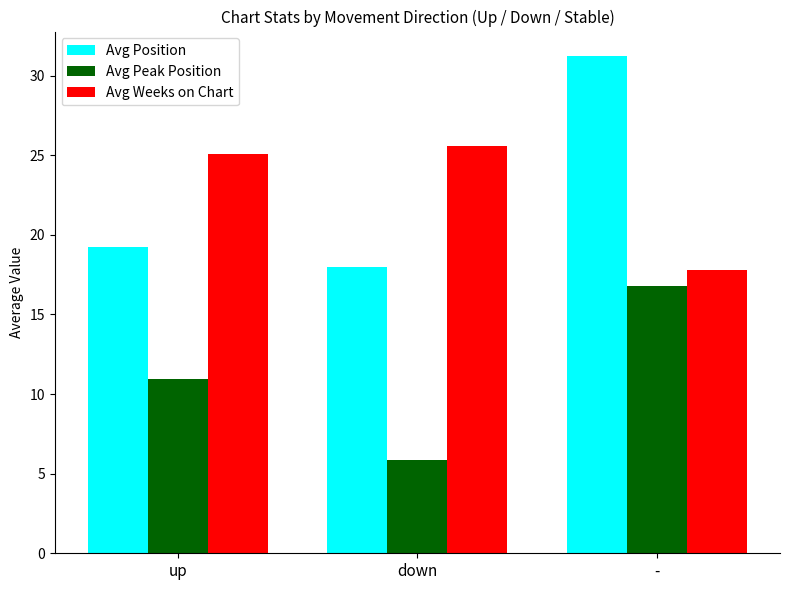

What is the maximum value for Avg Peak Position?

16.8